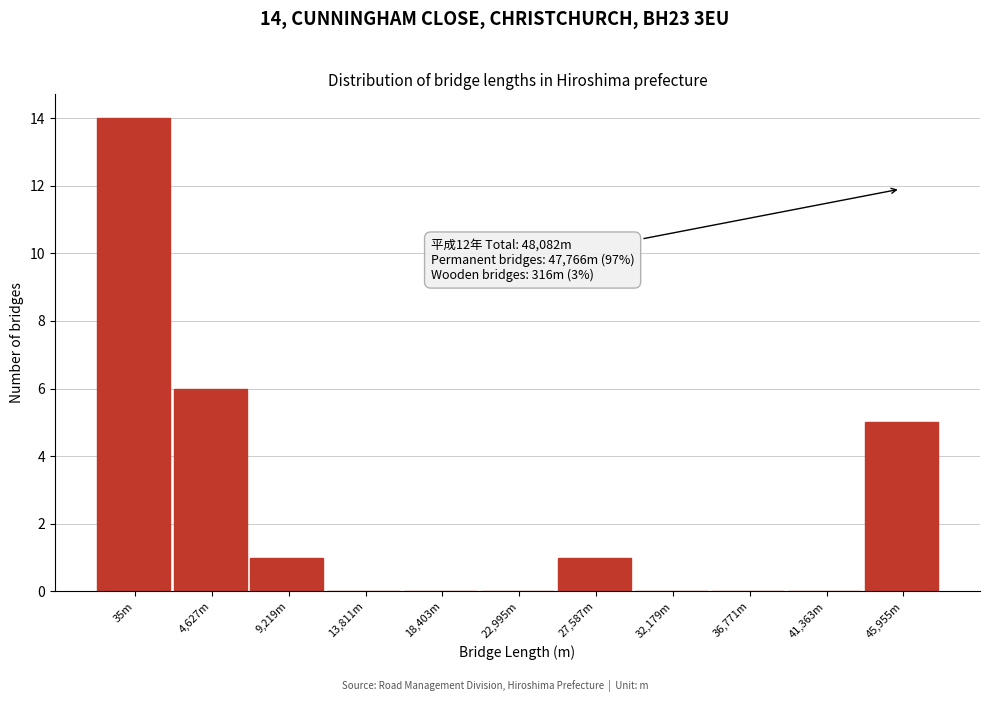

Reading left to right, list all the values displayed in this chart.

35m=14	4,627m=6	9,219m=1	13,811m=0	18,403m=0	22,995m=0	27,587m=1	32,179m=0	36,771m=0	41,363m=0	45,955m=5